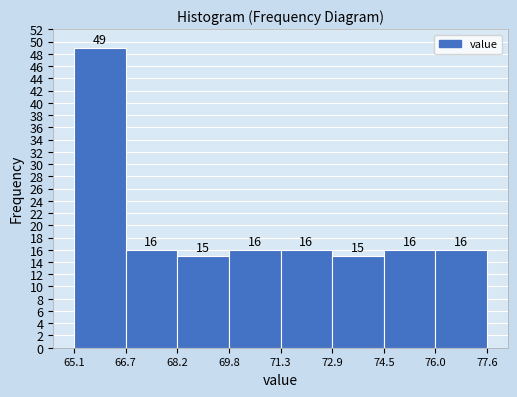

Reading left to right, transcribe this chart: for each bar, give the range it covers on the x-axis and its height.

65.1 to 66.7: 49
66.7 to 68.2: 16
68.2 to 69.8: 15
69.8 to 71.3: 16
71.3 to 72.9: 16
72.9 to 74.5: 15
74.5 to 76.0: 16
76.0 to 77.6: 16